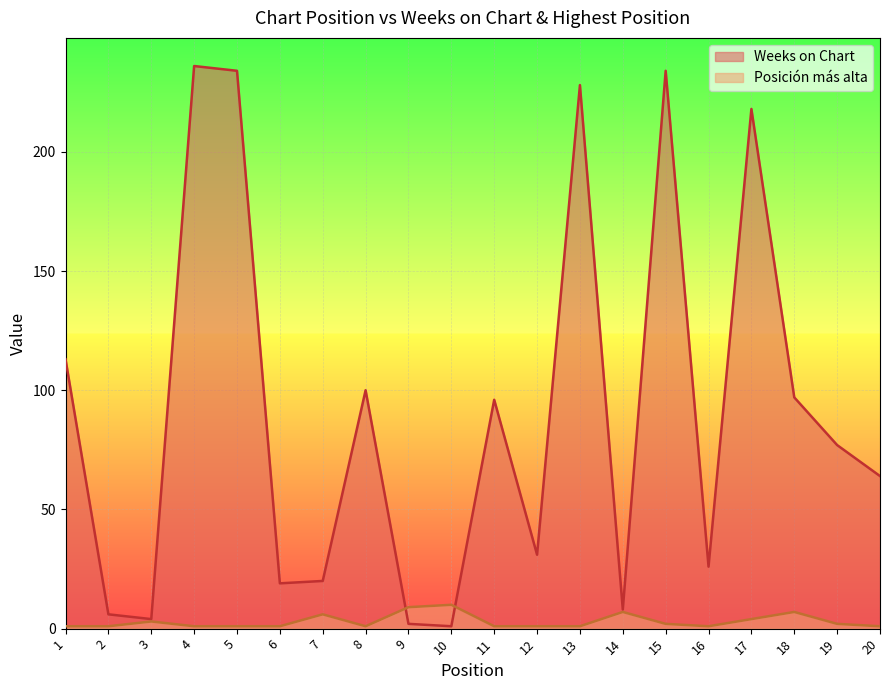

The value of Weeks on Chart at 3 is 4. True or false?

True